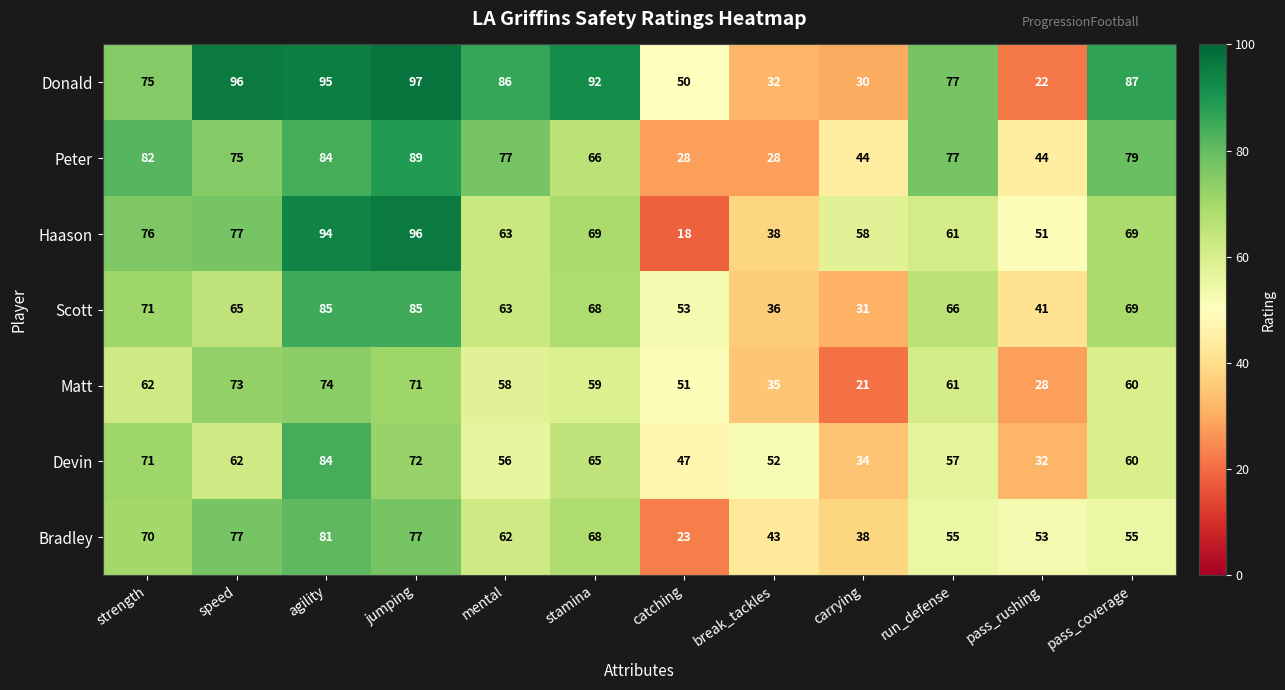

What is the sum of all Bradley values?

702